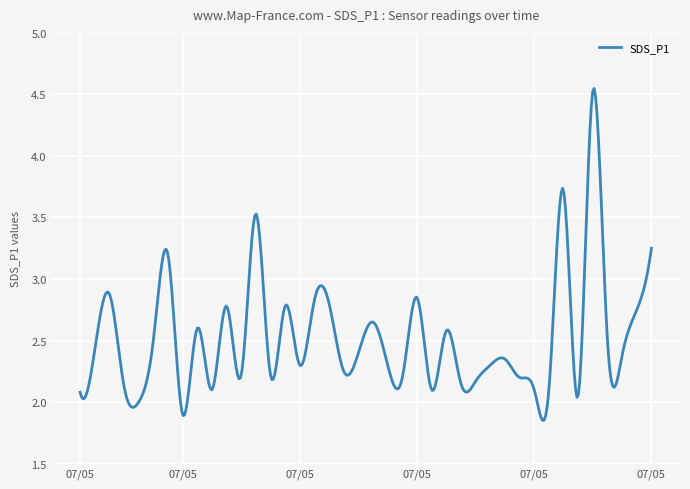

Does the chart display data point markers on the line(s)?

No